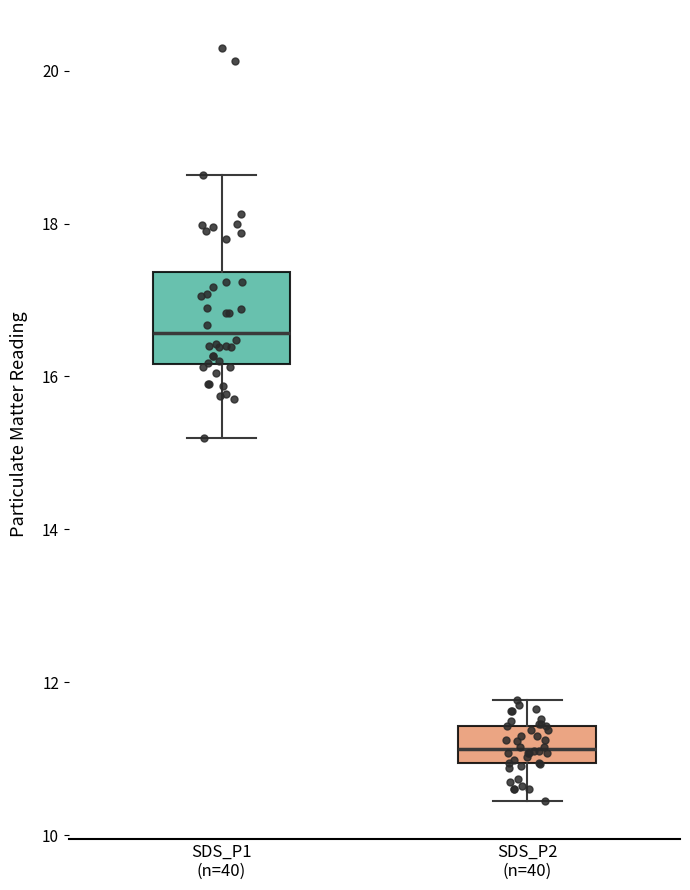

Reading left to right, transcribe this box plot: for each box, give where its median line is, the range the box spans, and where its two whiskers end, as read against the y-axis. The values are not printed on the chart, so give them approximately, as read against the axis.

SDS_P1 (n=40): median 16.6, box 16.2 to 17.4, whiskers 15.2 to 18.6
SDS_P2 (n=40): median 11.2, box 11.0 to 11.4, whiskers 10.4 to 11.8